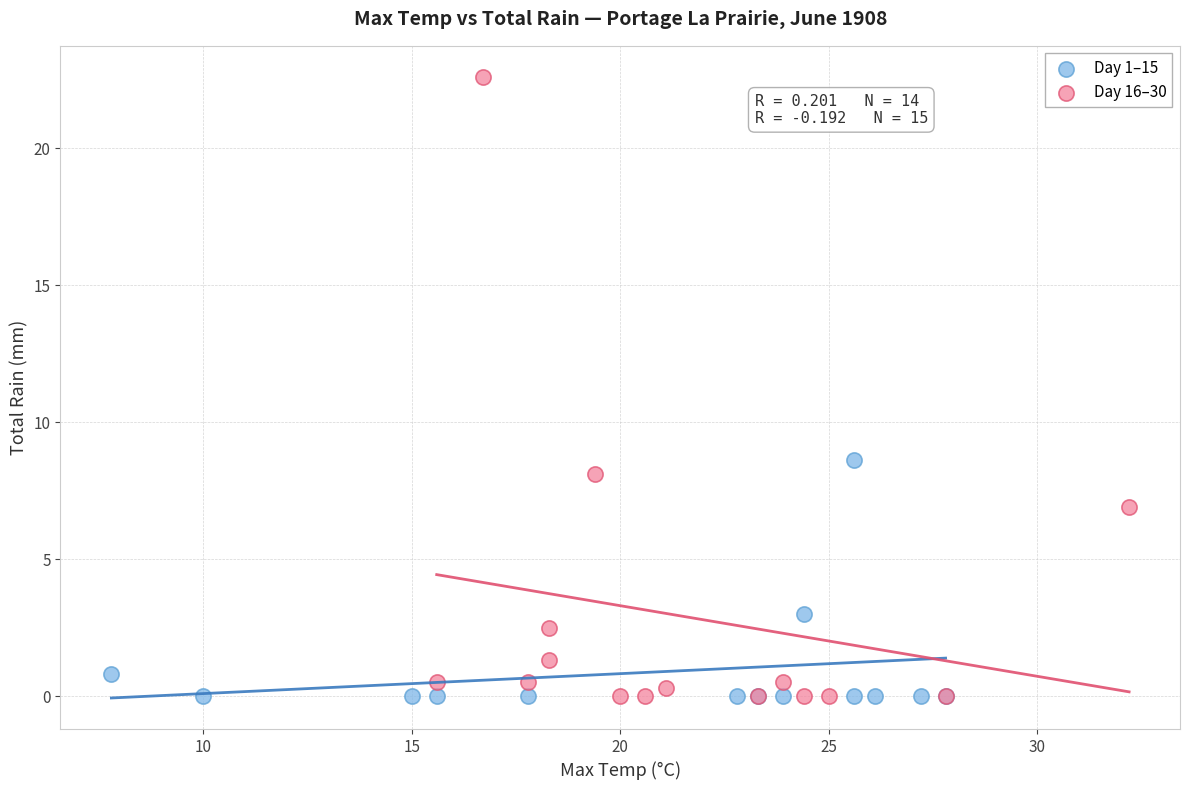

Which series reaches the maximum Y coordinate?

Day 16–30